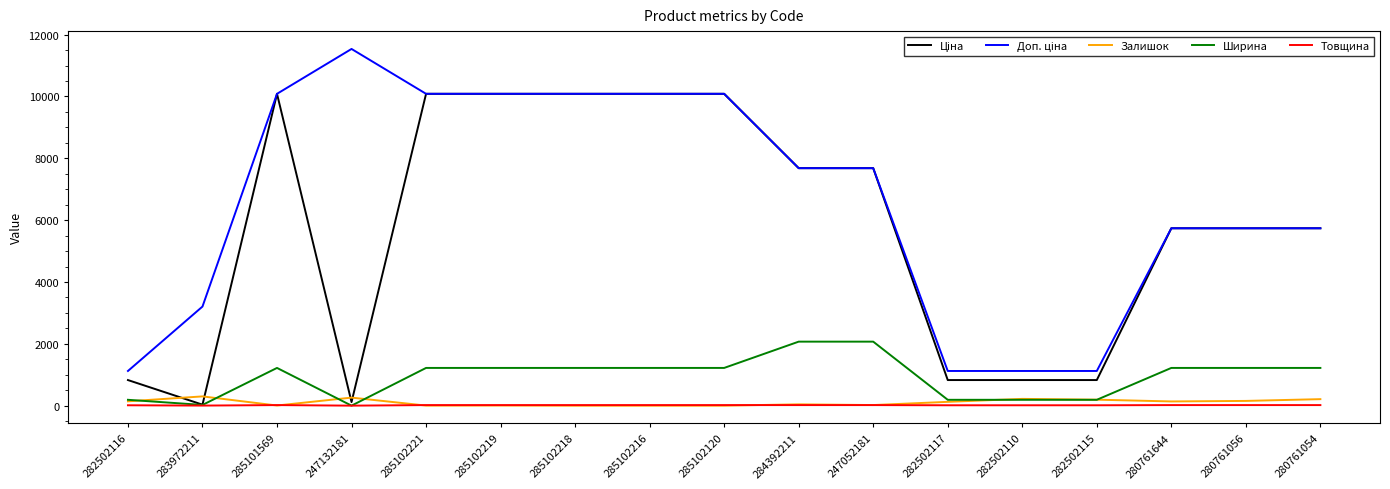

Is it true that Ширина equals 1220.0 at 285102218?

True